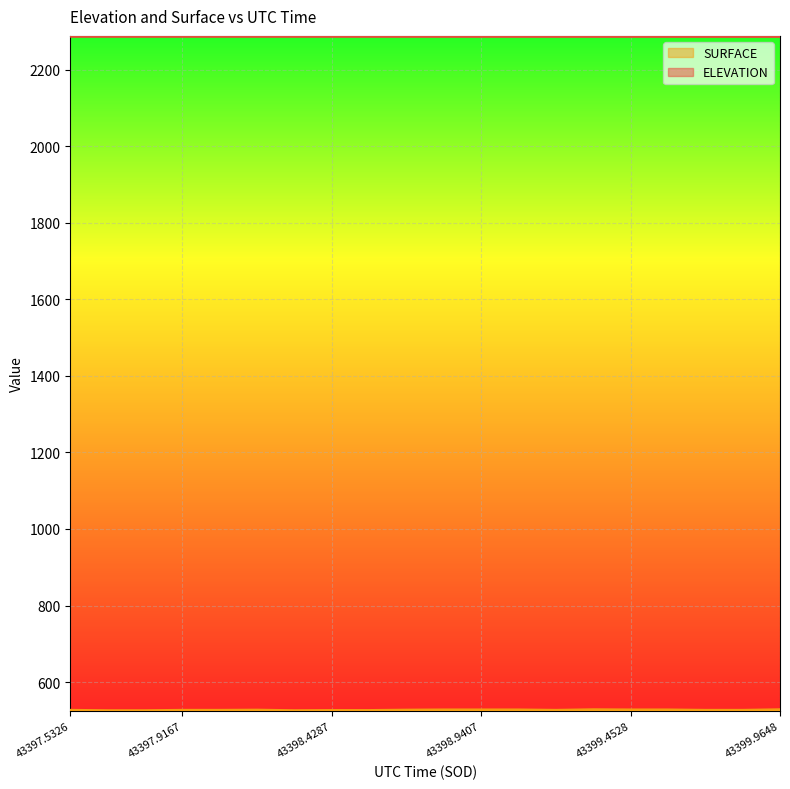

Rank the series by their average value, from lowest to highest.

SURFACE, ELEVATION